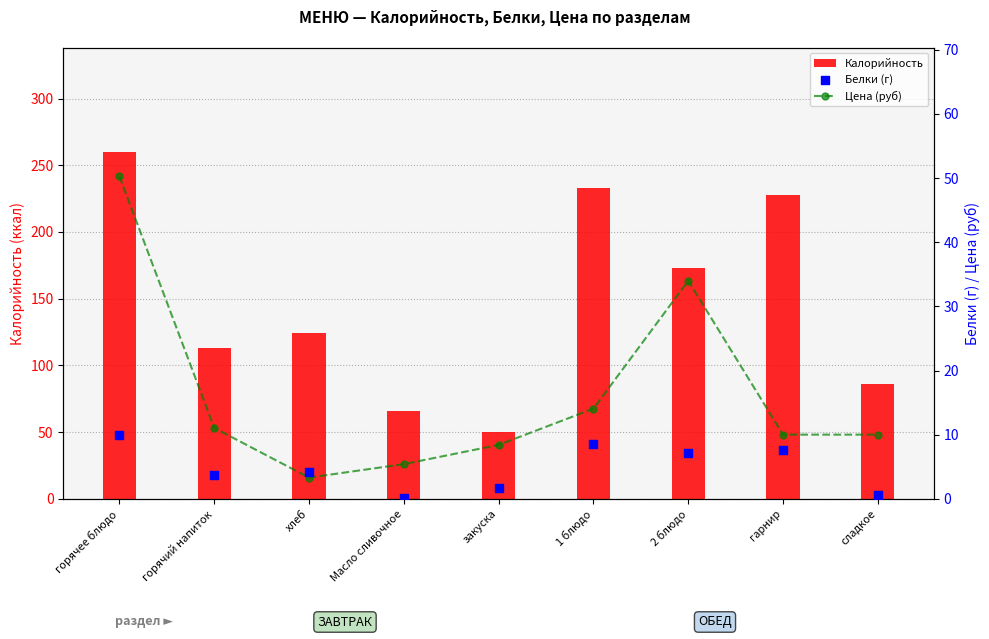

At how many categories does at least one series exceed 241?

1